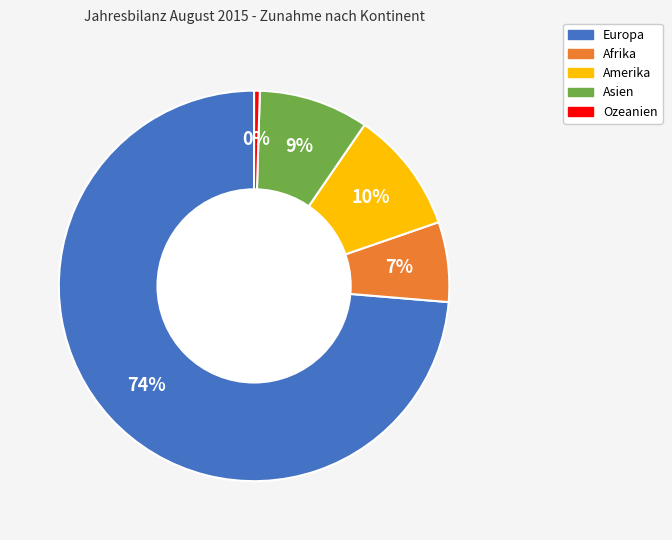

Rank the categories by value from lowest to highest.

Ozeanien, Afrika, Asien, Amerika, Europa